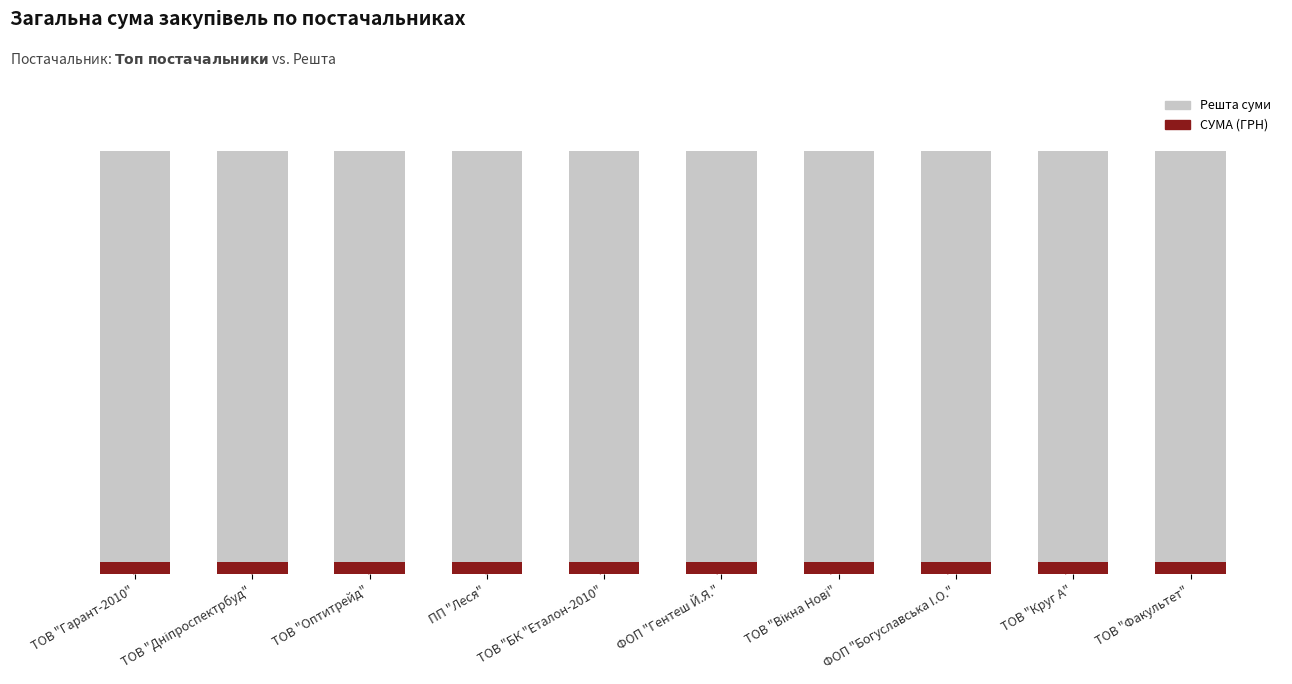

What is the label of the 10th bar from the right?

ТОВ "Гарант-2010"